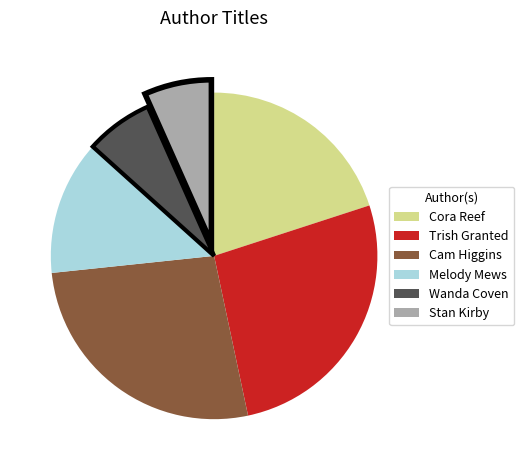

Between Wanda Coven and Cam Higgins, which is larger?

Cam Higgins